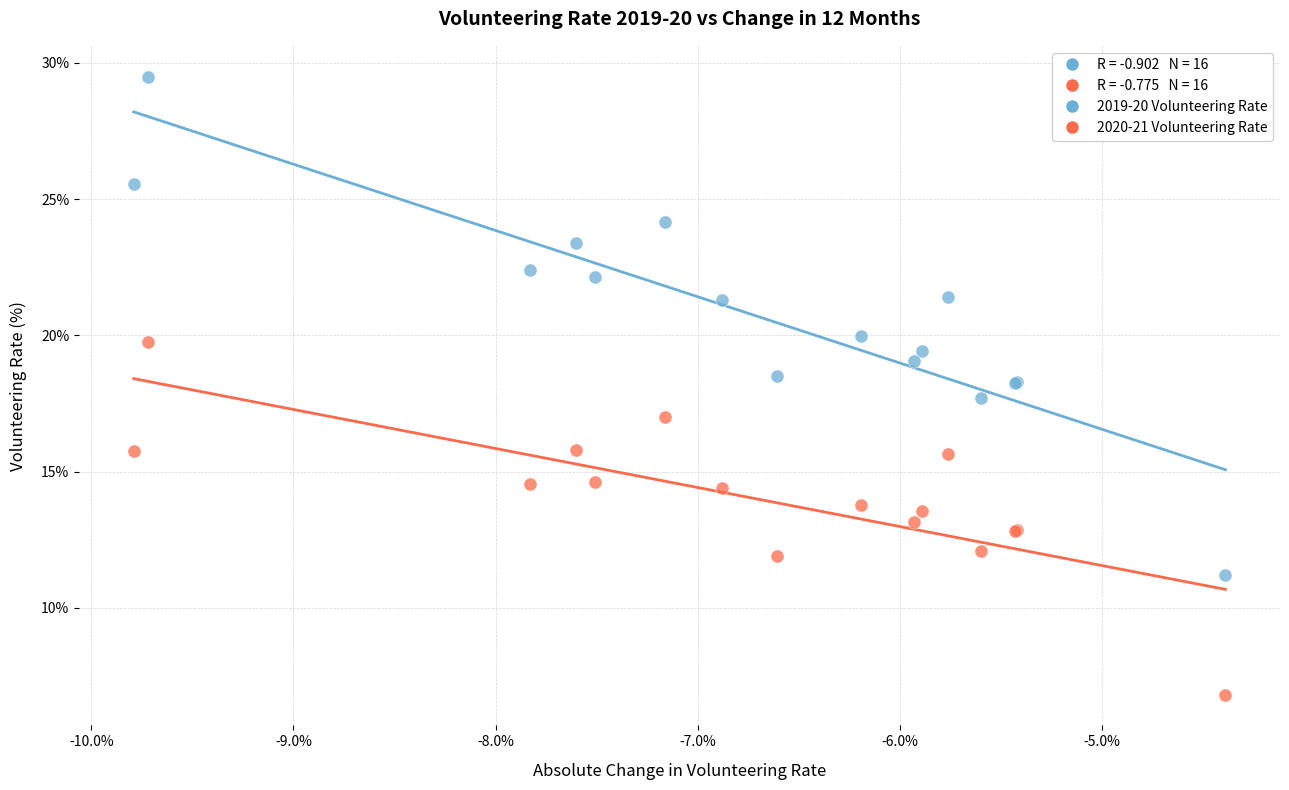

Which series has the widest spread of Y values?

2019-20 Volunteering Rate